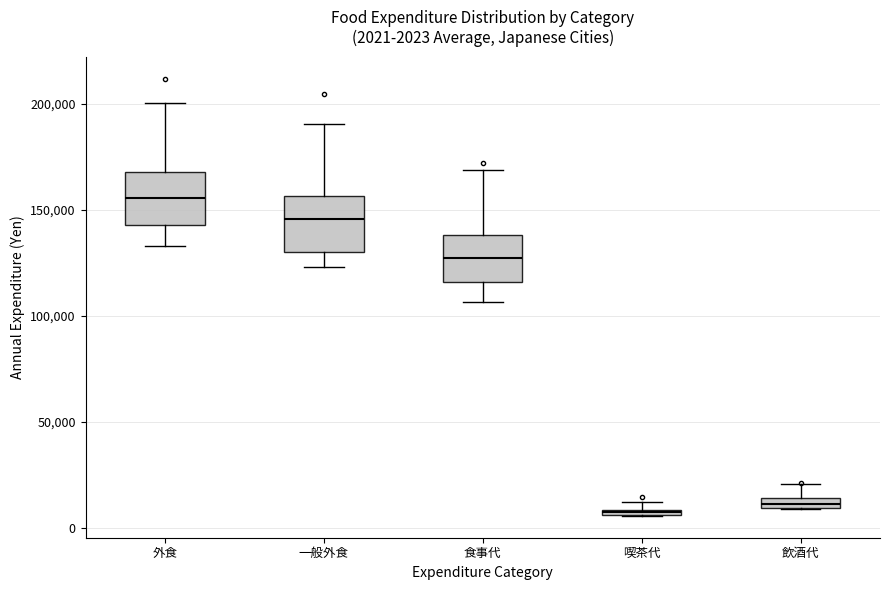

Which box has the highest median line?

外食